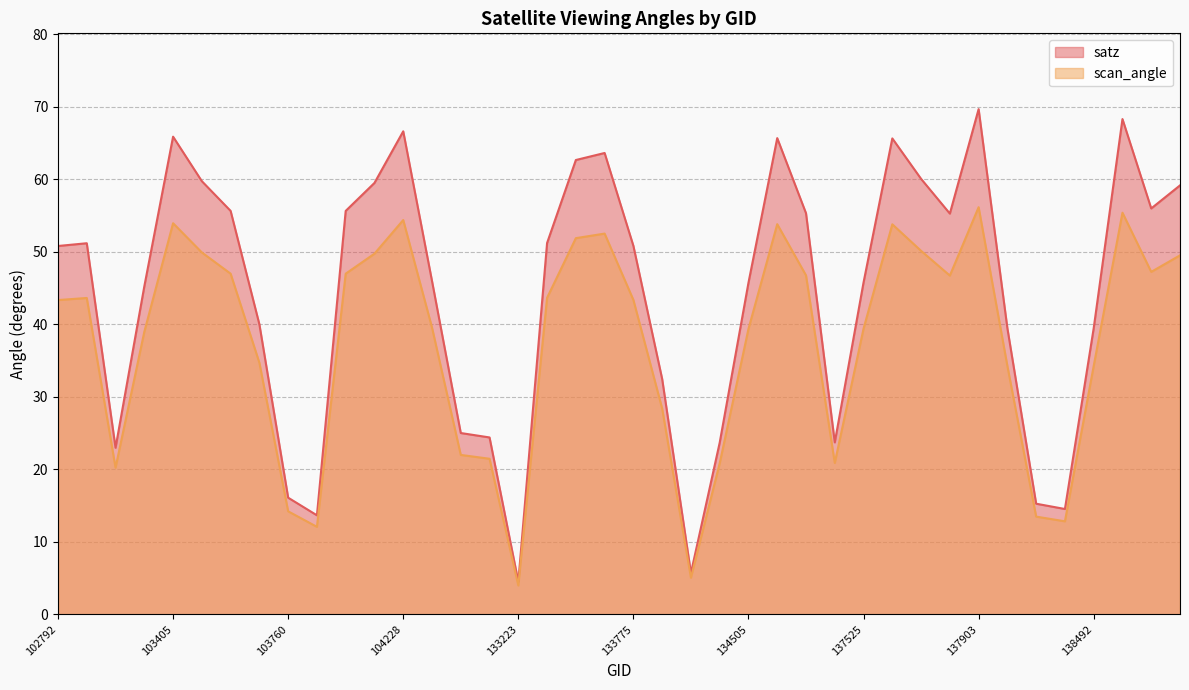

Rank the series by their average value, from highest to lowest.

satz, scan_angle